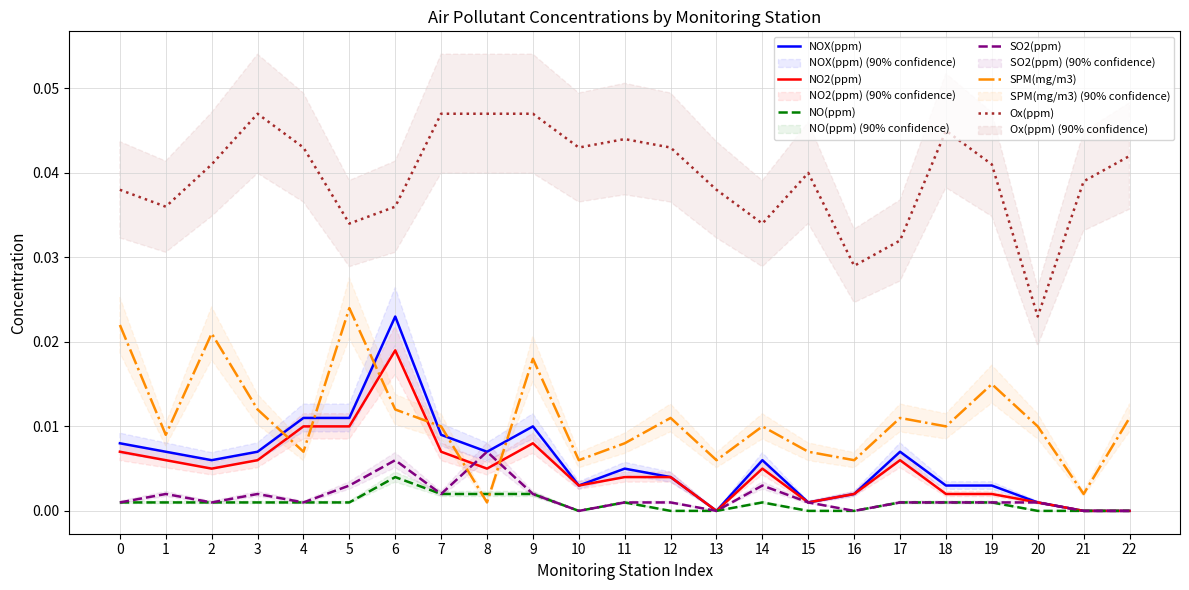

Does the chart have visible grid lines?

Yes